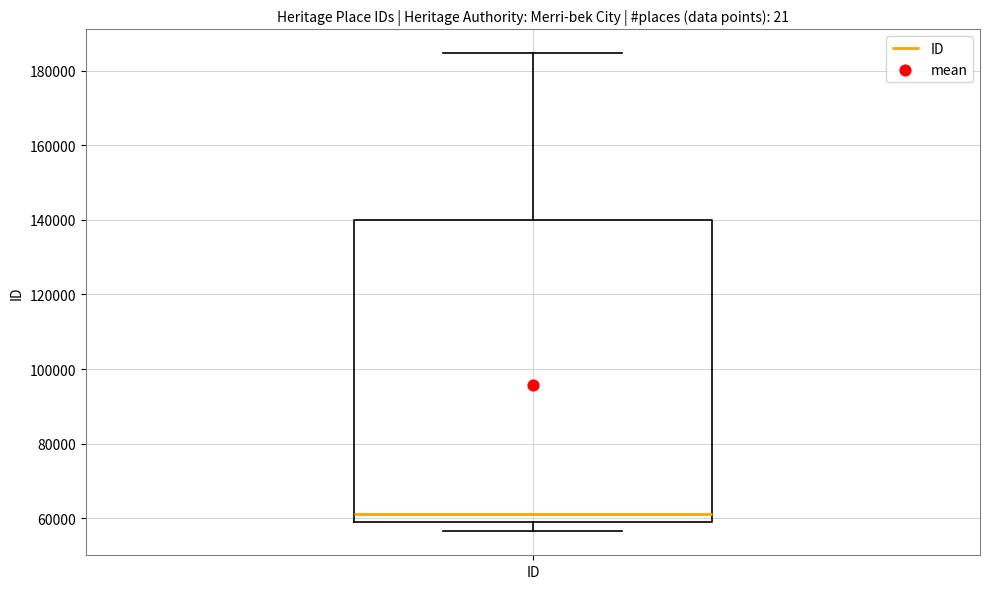

Where does the median line of the box for ID sit on the y-axis? The values are not printed on the chart, so give them approximately, as read against the axis.

62000